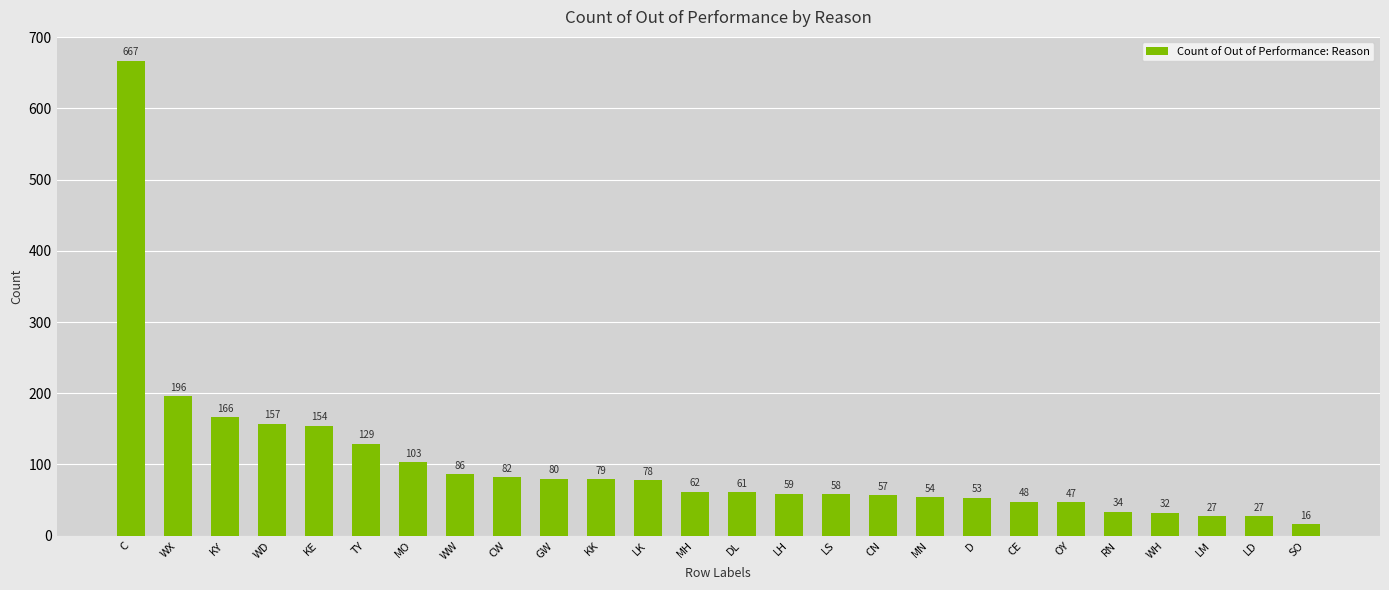

What is the ratio of the value at D to the value at WD?

0.3